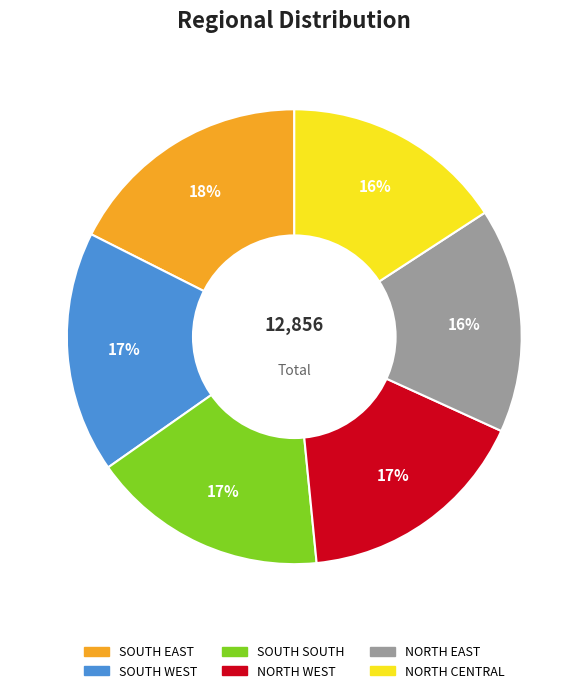

Between SOUTH WEST and NORTH CENTRAL, which is larger?

SOUTH WEST